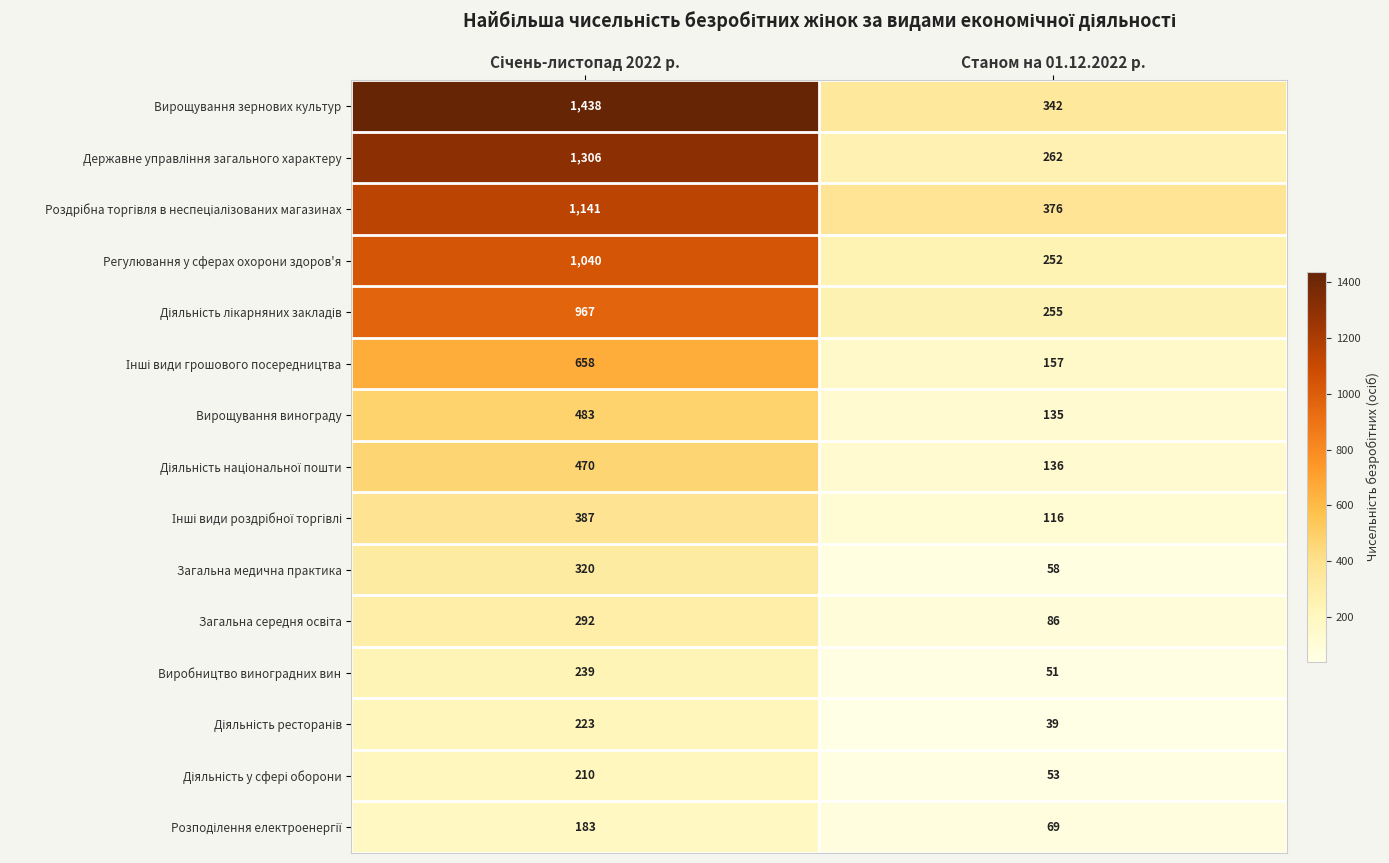

What is the sum of all Загальна медична практика values?

378